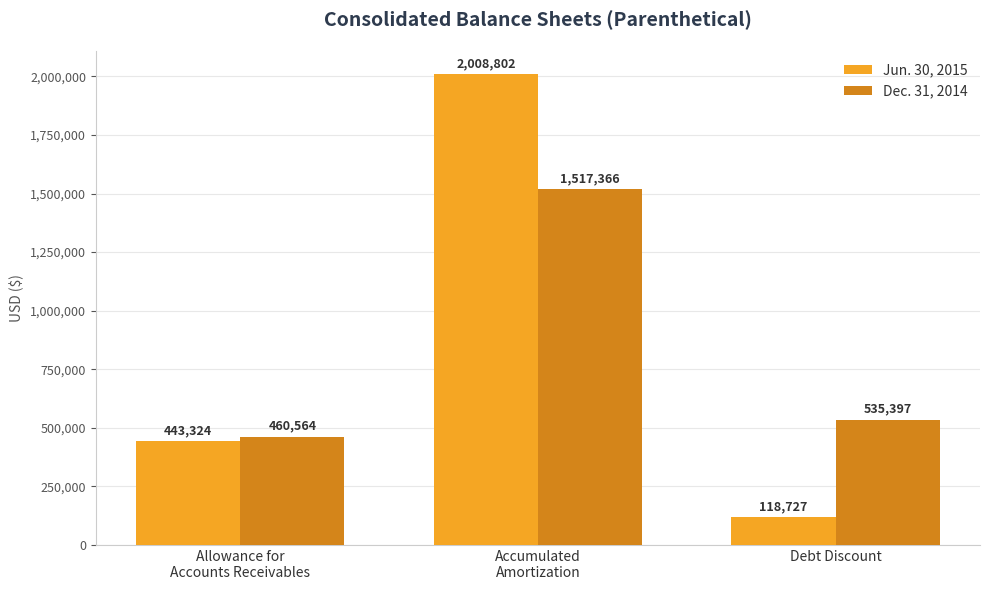

The Jun. 30, 2015 series shows 2008802 at Accumulated
Amortization. True or false?

True